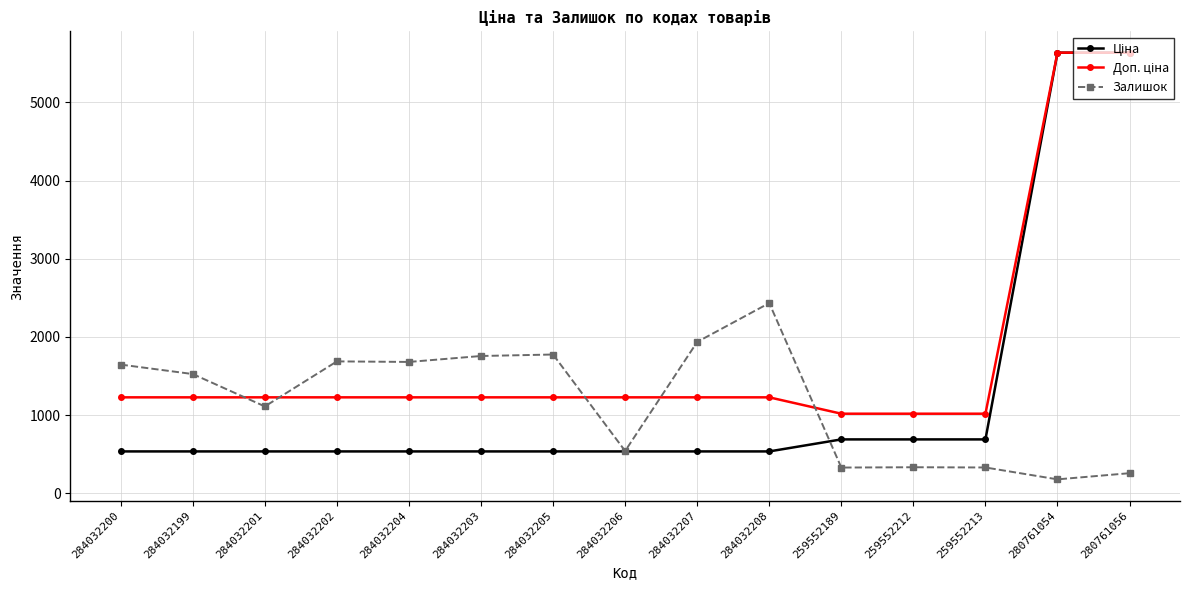

What is the difference between the second highest and second lowest values in the Залишок series?

1679.0